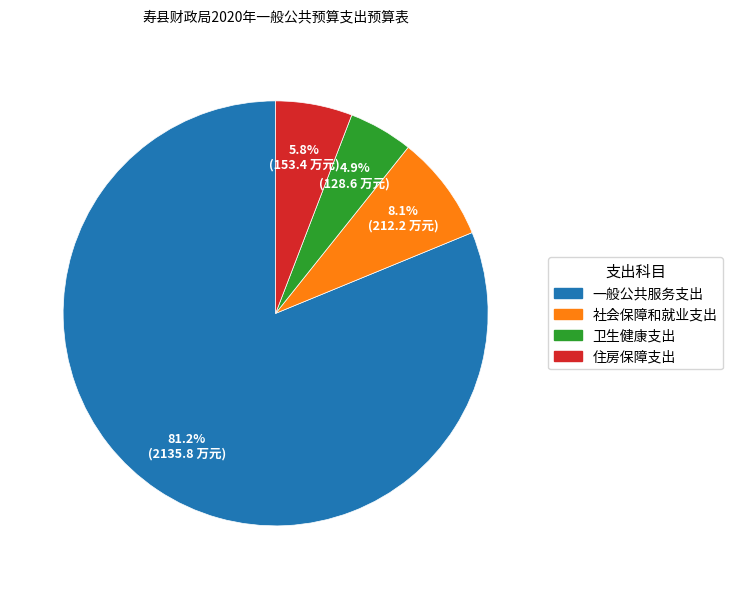

Between 一般公共服务支出 and 社会保障和就业支出, which is larger?

一般公共服务支出